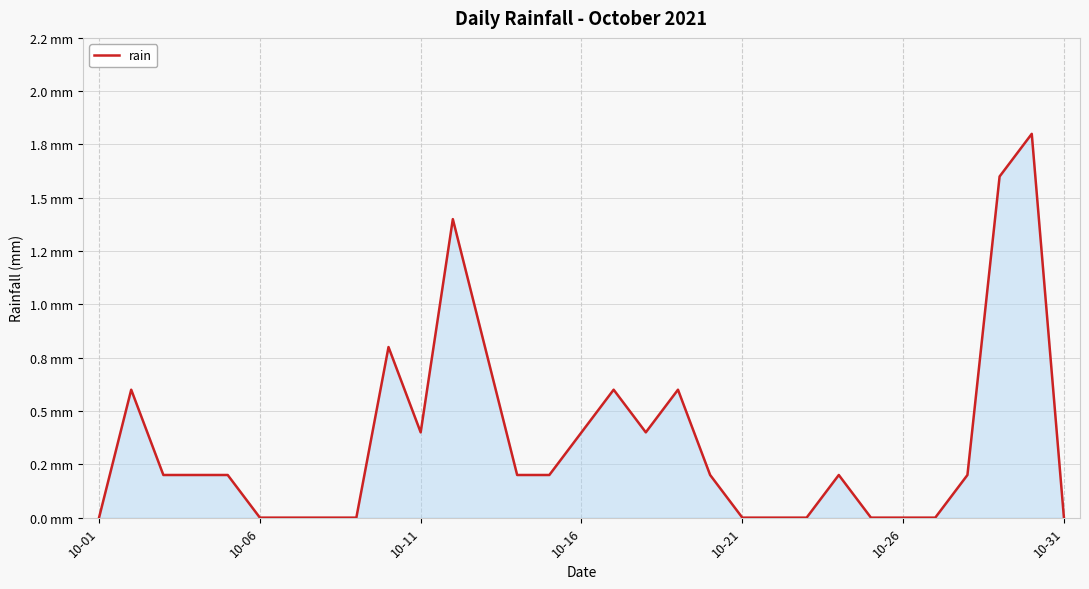

Does the chart have visible grid lines?

Yes